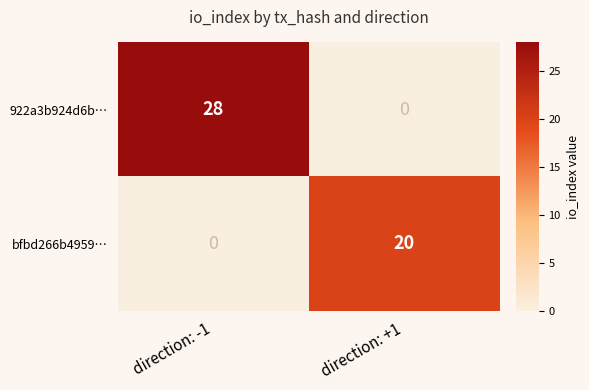

What is the difference between the bfbd266b4959… values at direction: -1 and direction: +1?

20